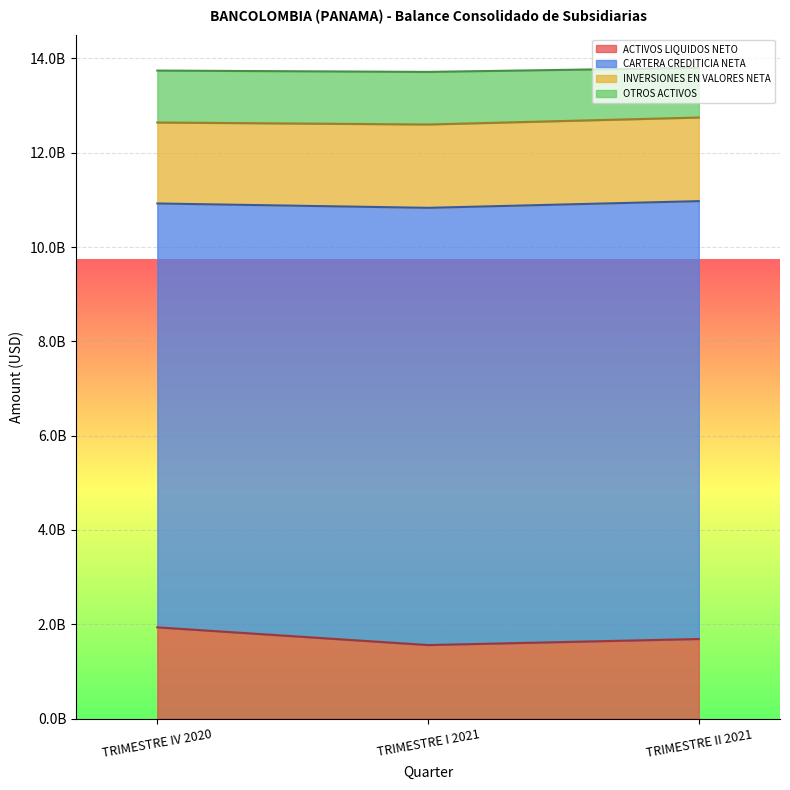

At which label does ACTIVOS LIQUIDOS NETO first exceed 1688558418?

TRIMESTRE IV 2020